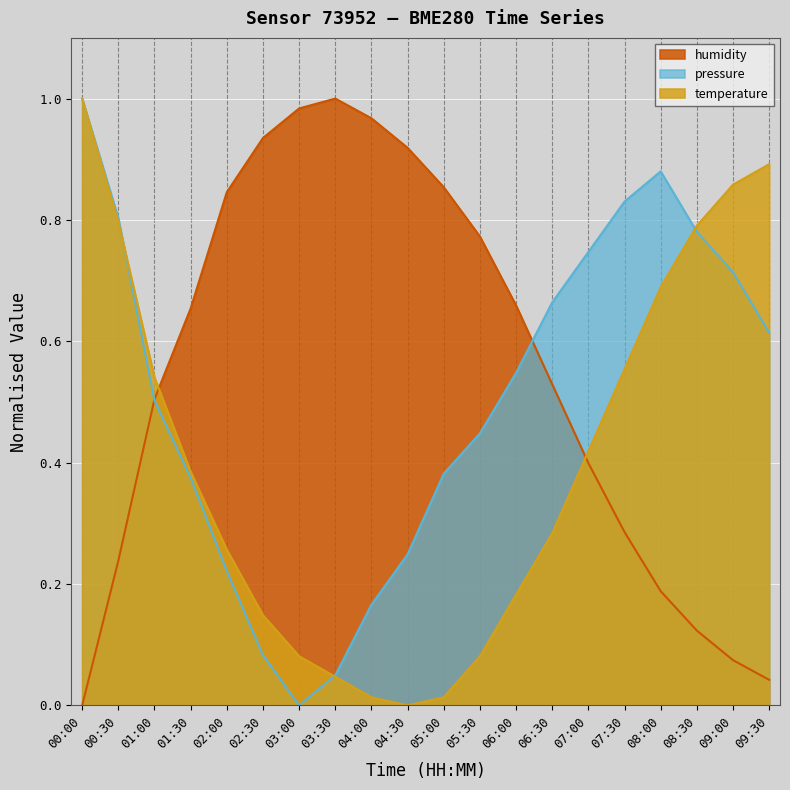

Which series ends up on top after the final intersection of temperature and pressure?

temperature